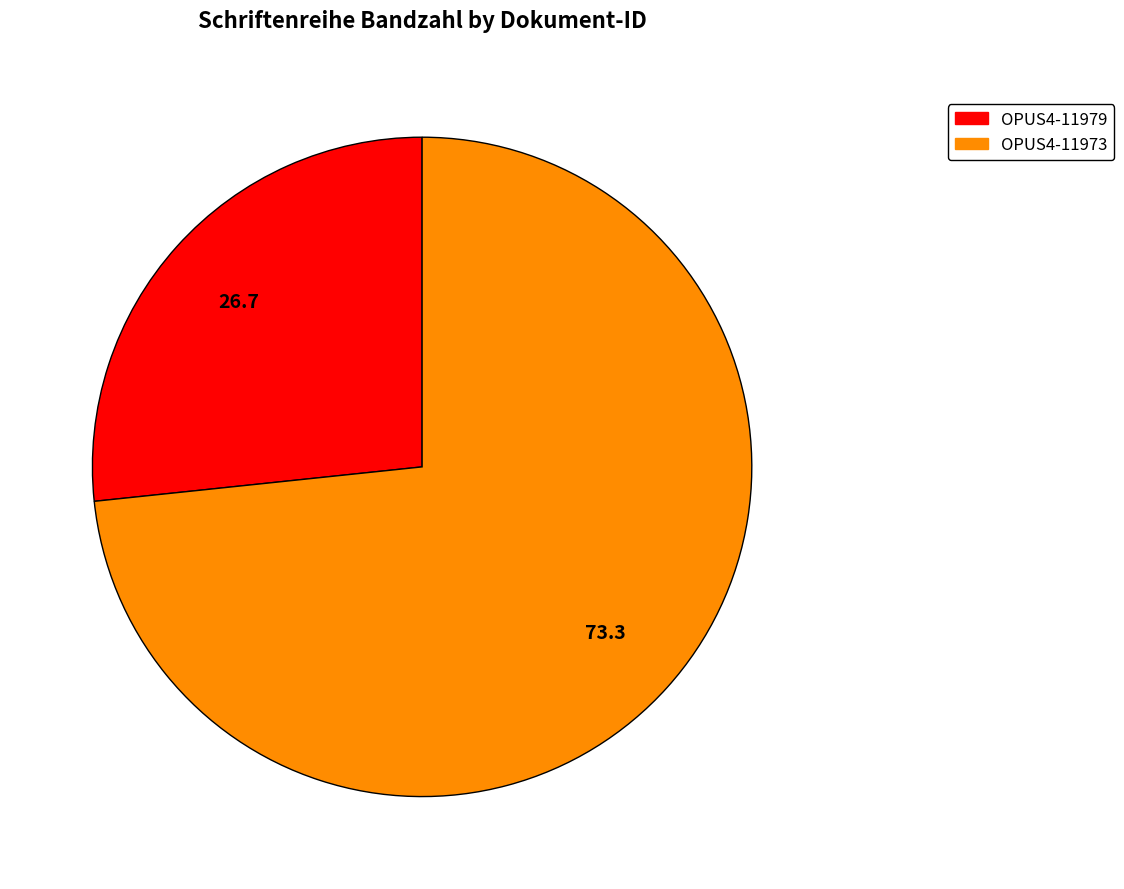

Is it true that OPUS4-11973 is 82% of the pie?

False